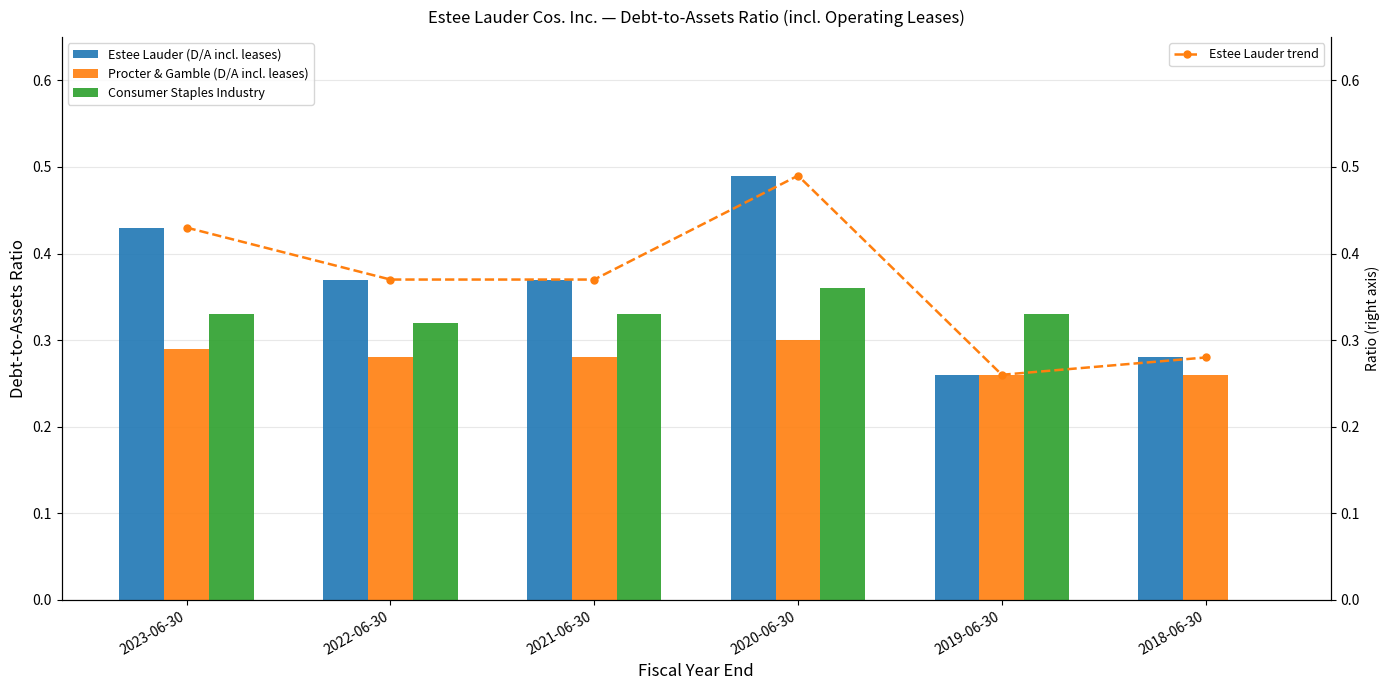

What are all the series names shown in the legend?

Estee Lauder (D/A incl. leases), Procter & Gamble (D/A incl. leases), Consumer Staples Industry, Estee Lauder trend